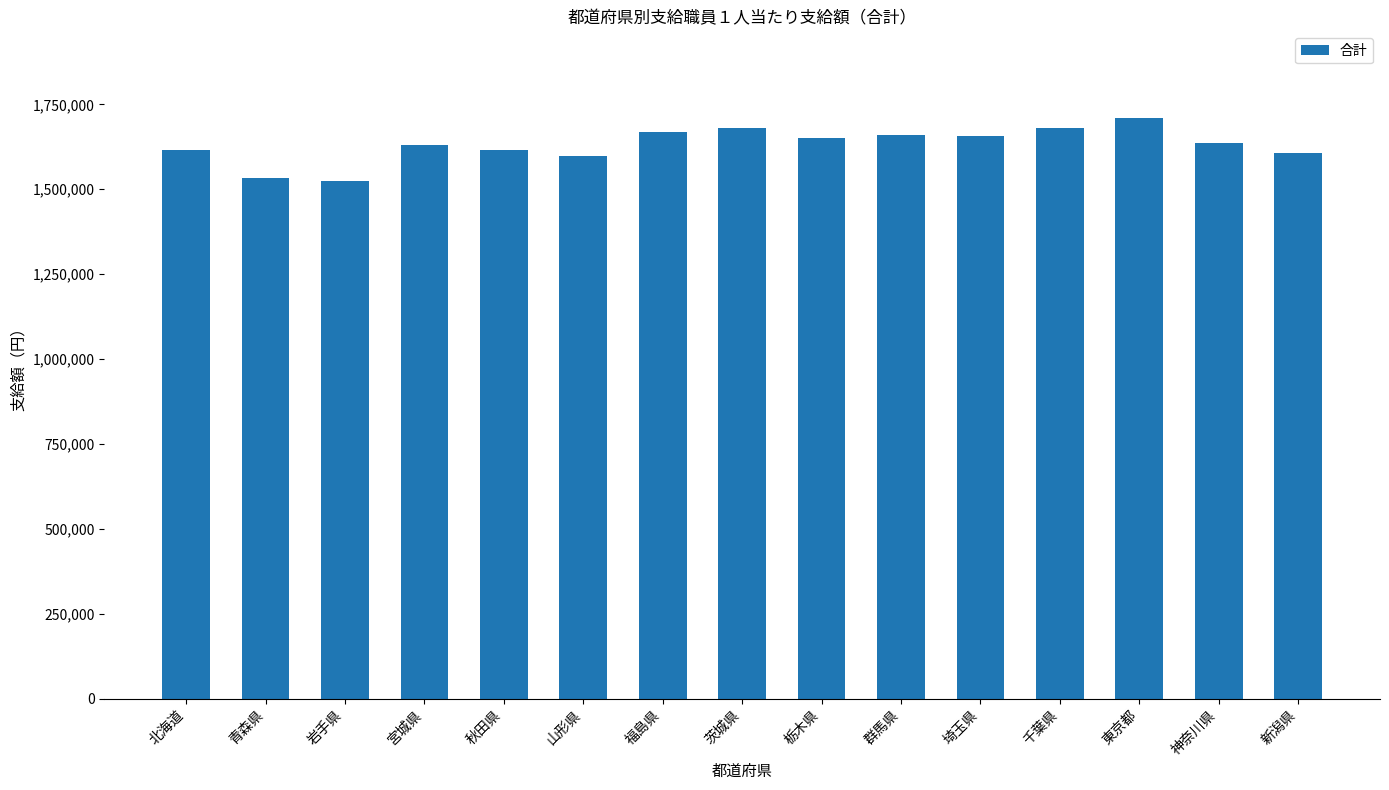

The value at 東京都 is 1708900. True or false?

True